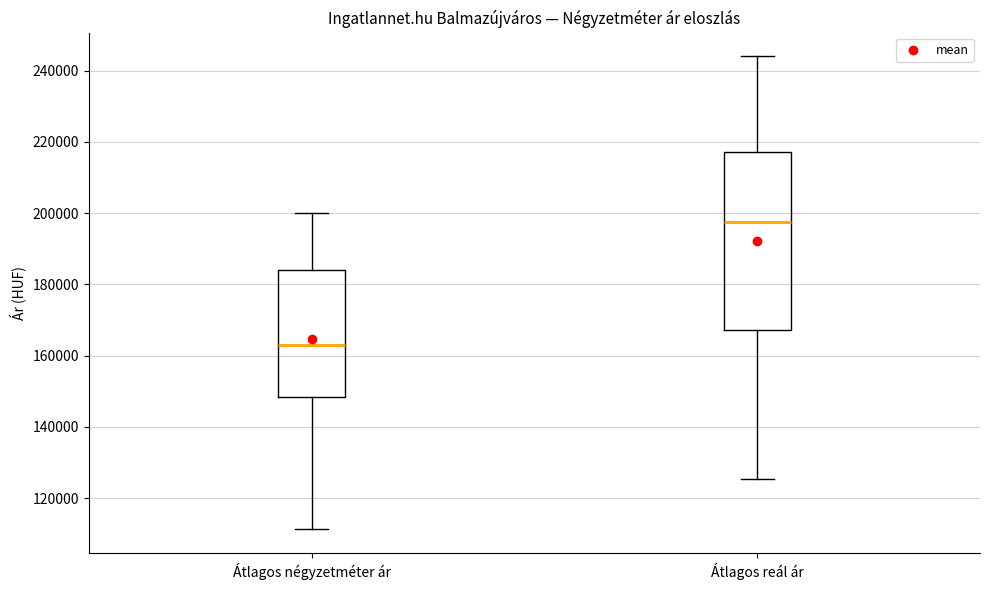

Which box has the lowest median line?

Átlagos négyzetméter ár